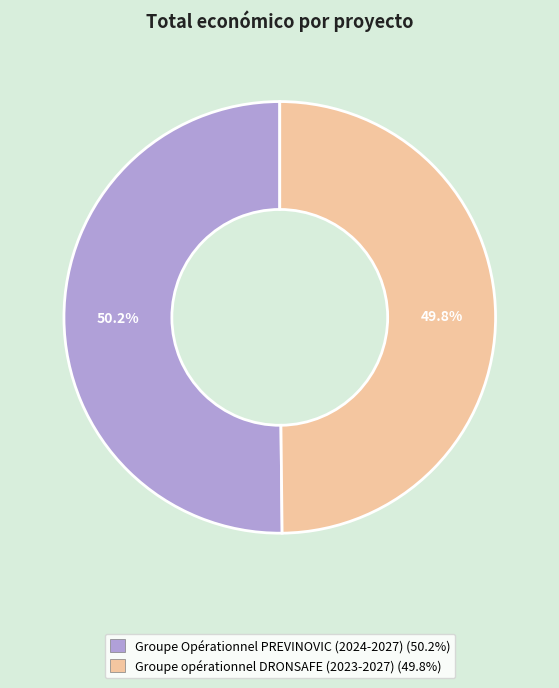

Count the number of slices in the pie.

2